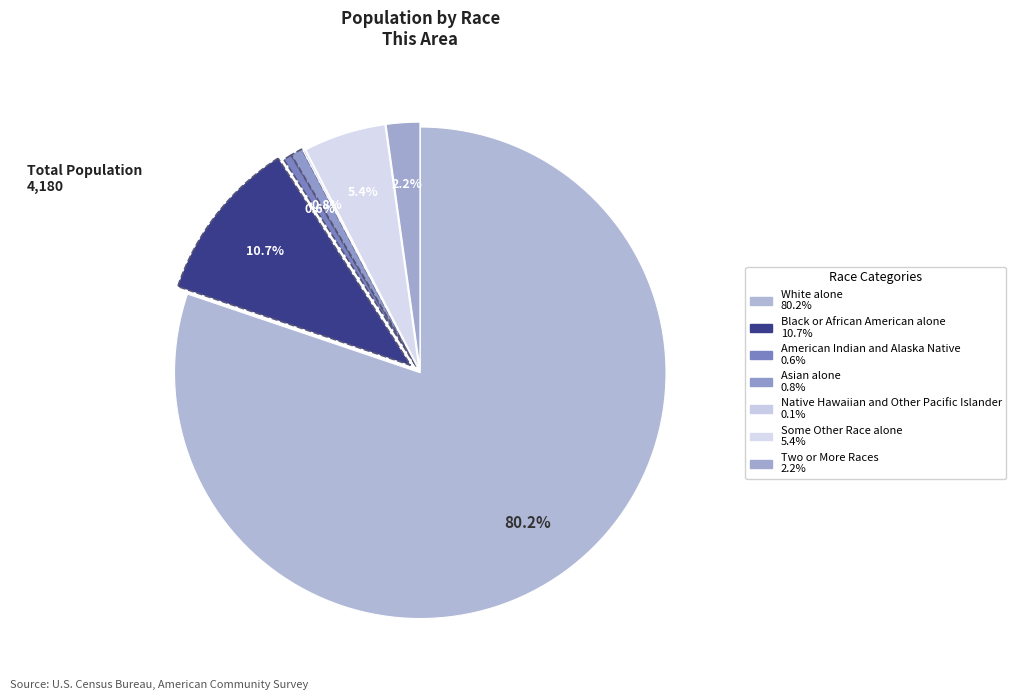

The Two or More Races slice represents 2% of the pie. True or false?

True